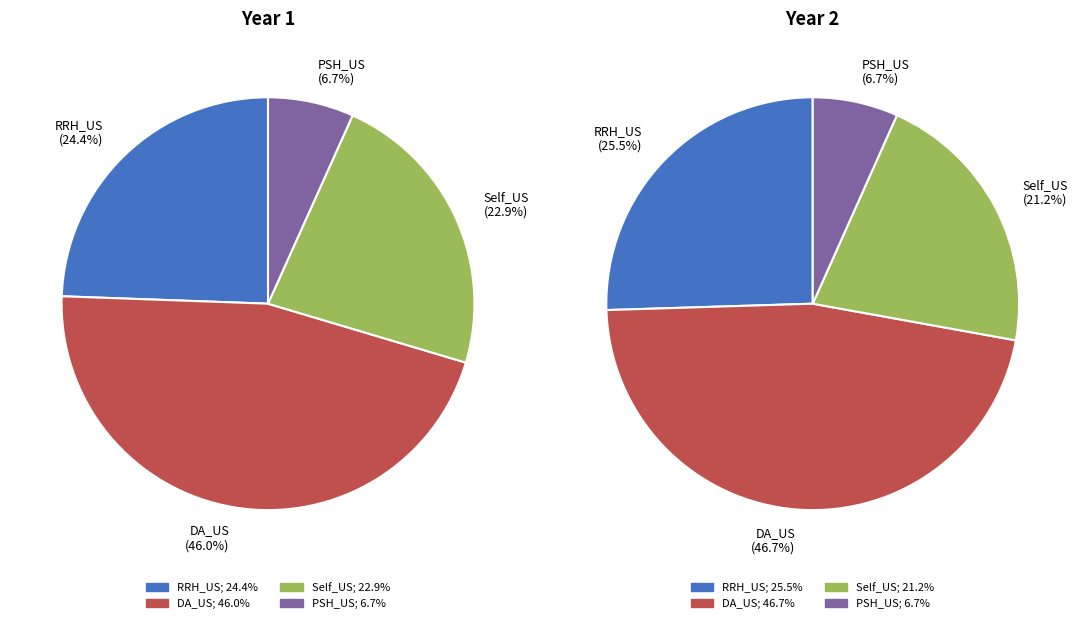

Is there any slice that represents more than half of the pie?

No